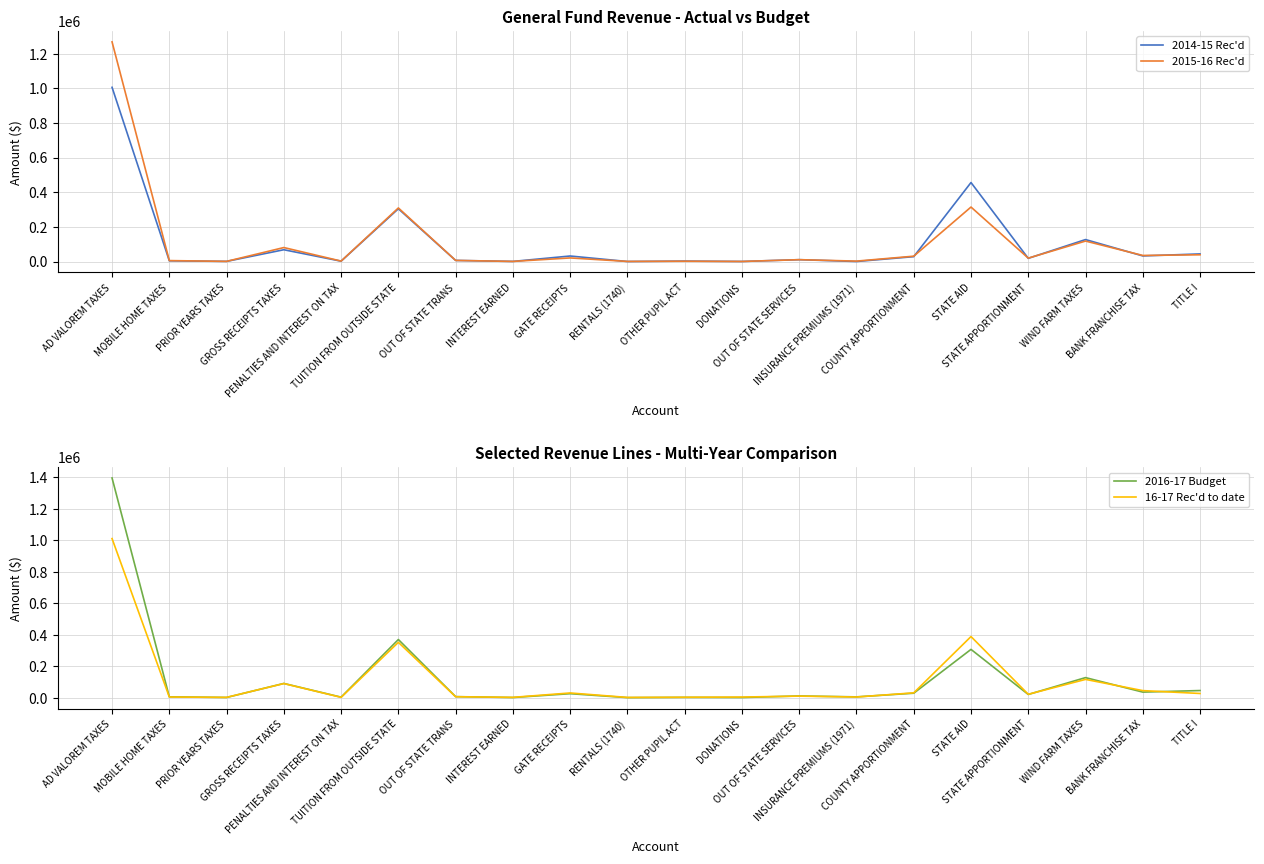

How many lines are shown in the chart?

4